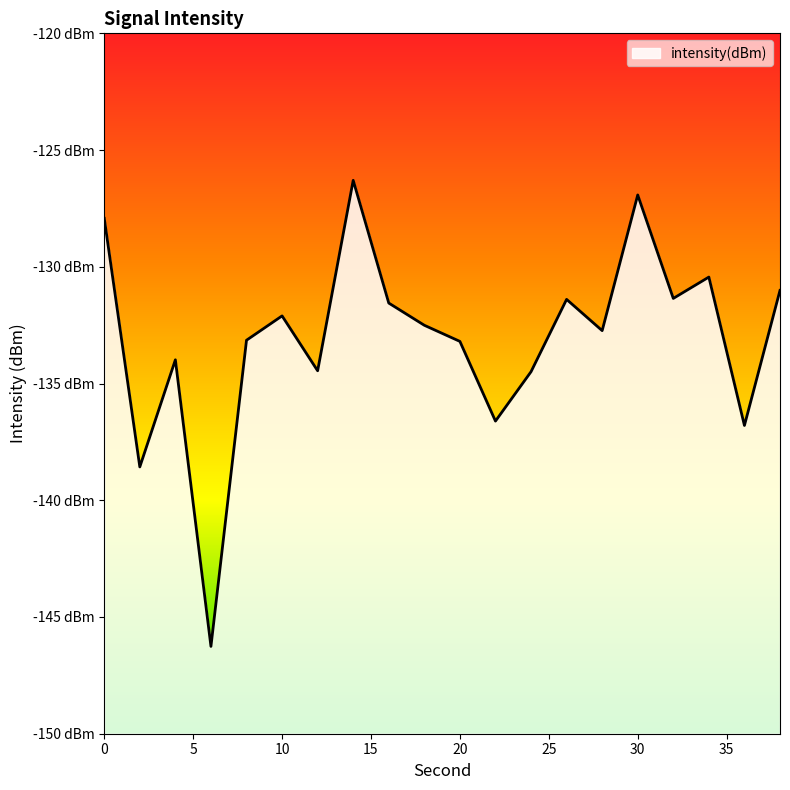

What is the value of the 20th point from the left?

-131.0